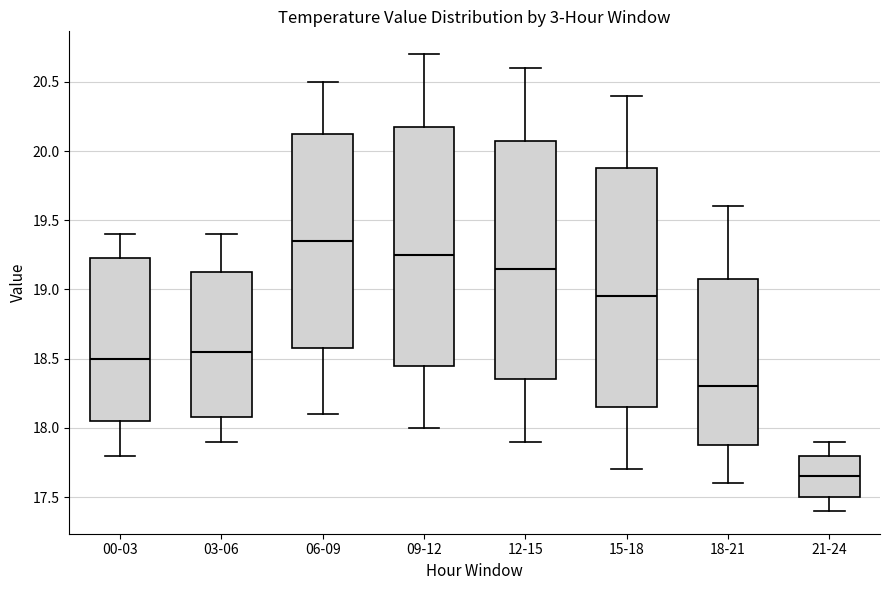

Reading left to right, read every box against the y-axis: the position of its median line, the range the box covers, and the ends of its whiskers. The values are not printed on the chart, so give them approximately, as read against the axis.

00-03: median 18.50, box 18.05 to 19.25, whiskers 17.80 to 19.40
03-06: median 18.55, box 18.10 to 19.15, whiskers 17.90 to 19.40
06-09: median 19.35, box 18.60 to 20.15, whiskers 18.10 to 20.50
09-12: median 19.25, box 18.45 to 20.20, whiskers 18.00 to 20.70
12-15: median 19.15, box 18.35 to 20.10, whiskers 17.90 to 20.60
15-18: median 18.95, box 18.15 to 19.90, whiskers 17.70 to 20.40
18-21: median 18.30, box 17.90 to 19.10, whiskers 17.60 to 19.60
21-24: median 17.65, box 17.50 to 17.80, whiskers 17.40 to 17.90